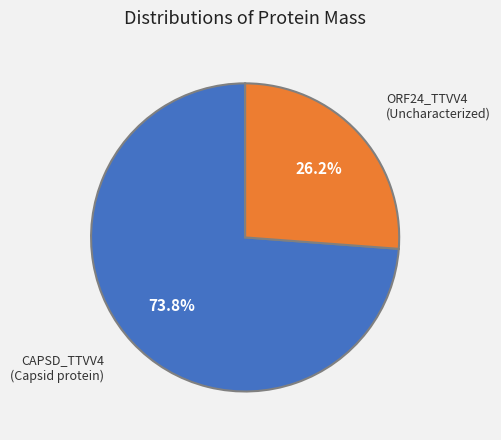

What is the ratio of the value at ORF24_TTVV4 (Uncharacterized) to the value at CAPSD_TTVV4 (Capsid protein)?

0.4